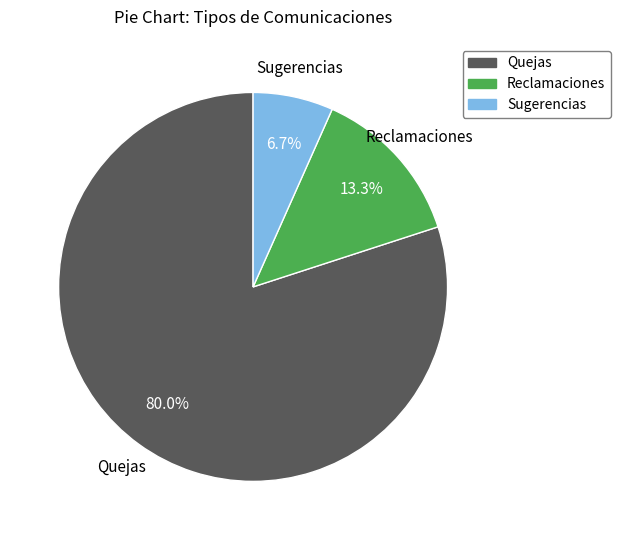

To the nearest percent, what percentage of the pie is Reclamaciones?

13%